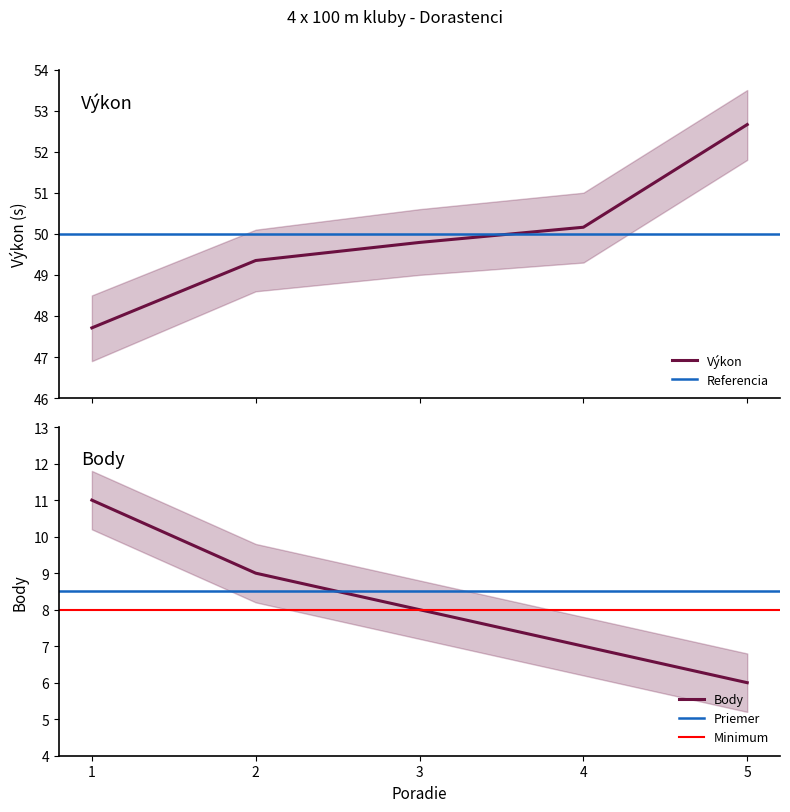

What is the sum of the Výkon values at 4 and 5?

102.8